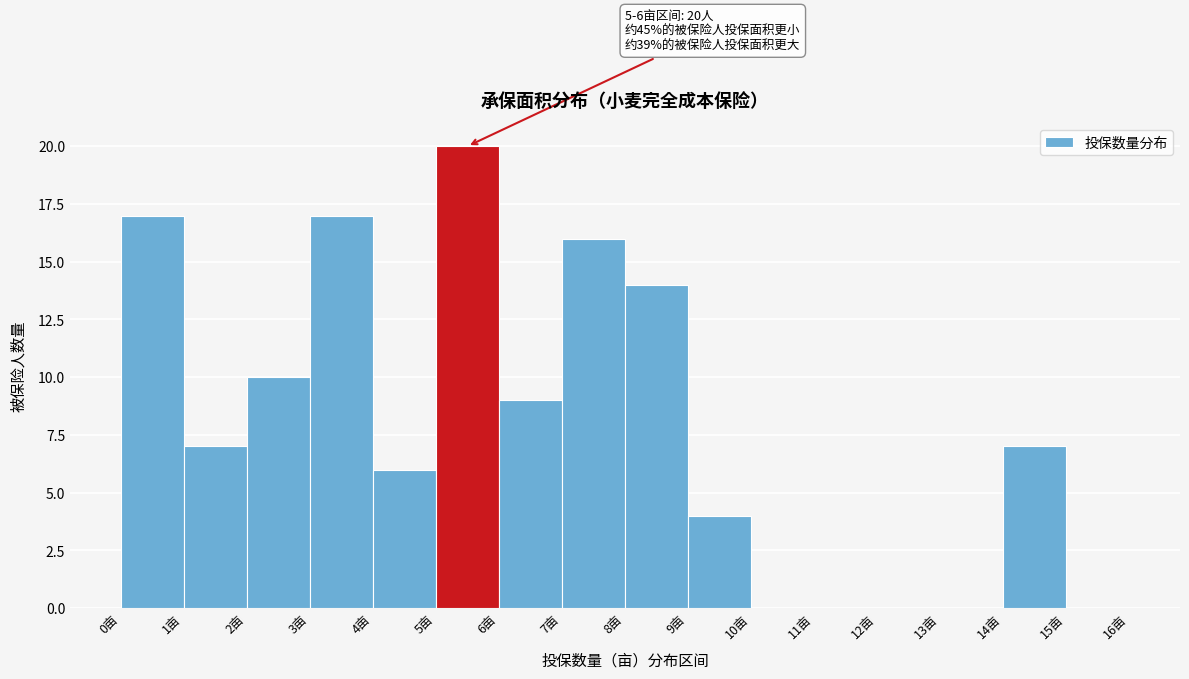

Over which range of the x-axis is the bar tallest?

5 to 6